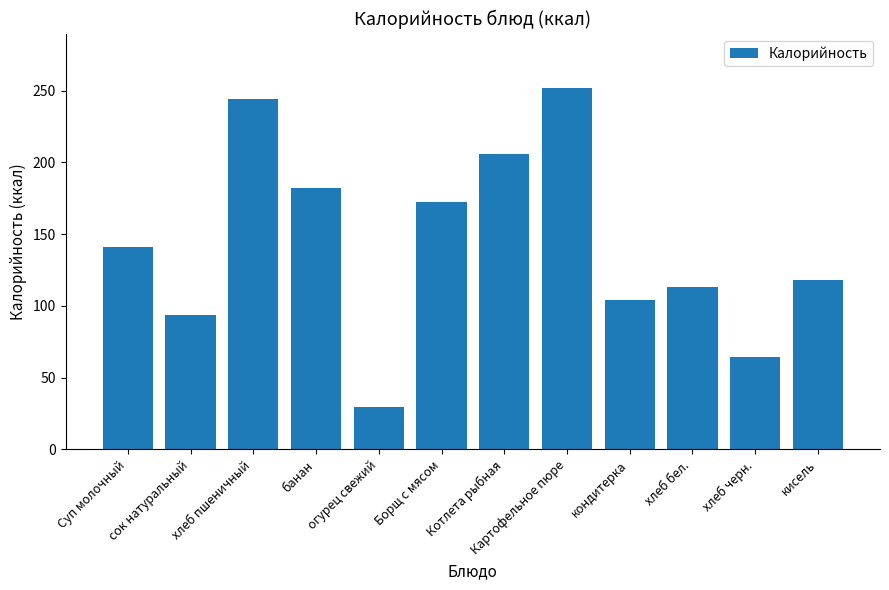

What is the value of the 5th bar from the left?

29.4